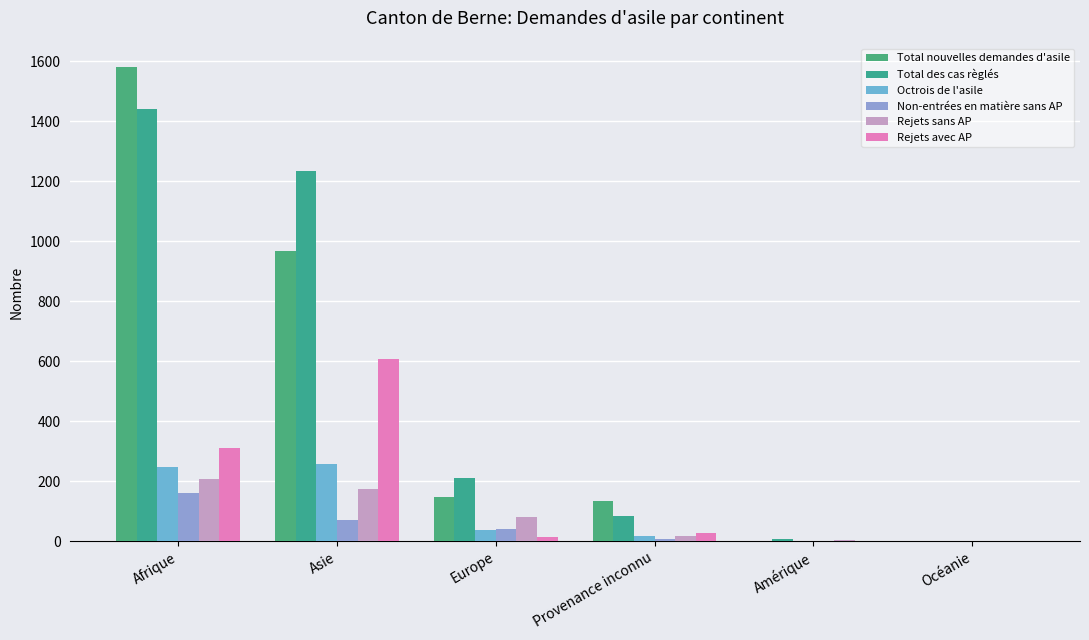

How many series are shown in this chart?

6